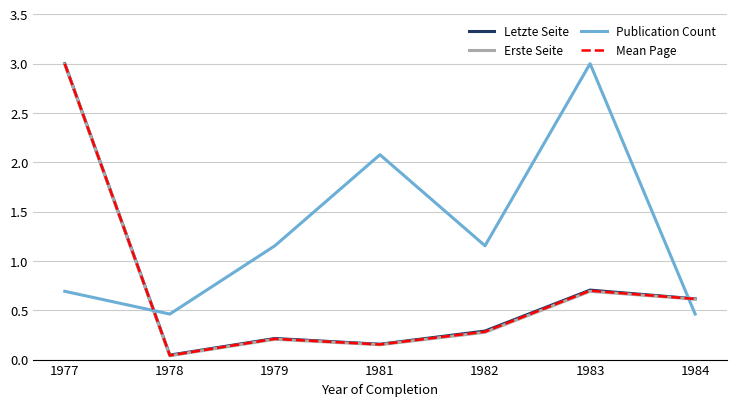

What value does the Mean Page series have at 1983?

0.7